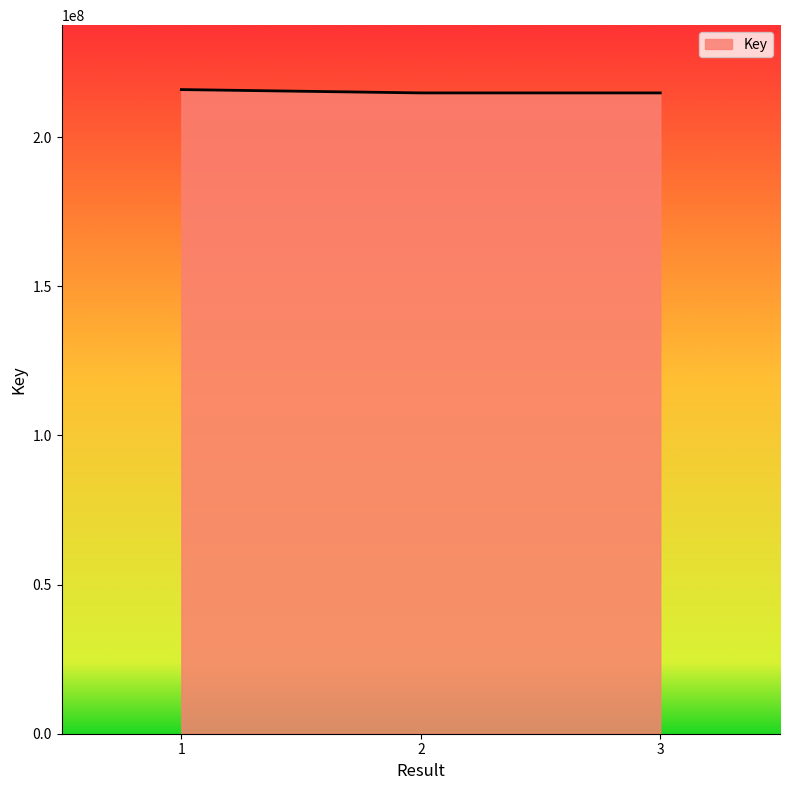

Is it true that the value at 3 is 354245678?

False